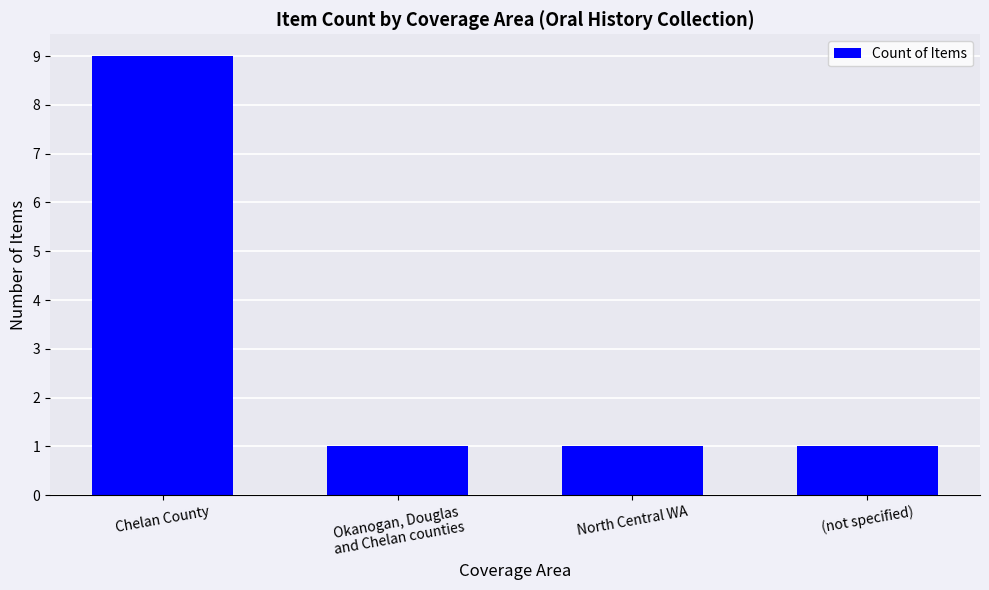

Read the value at Chelan County.

9